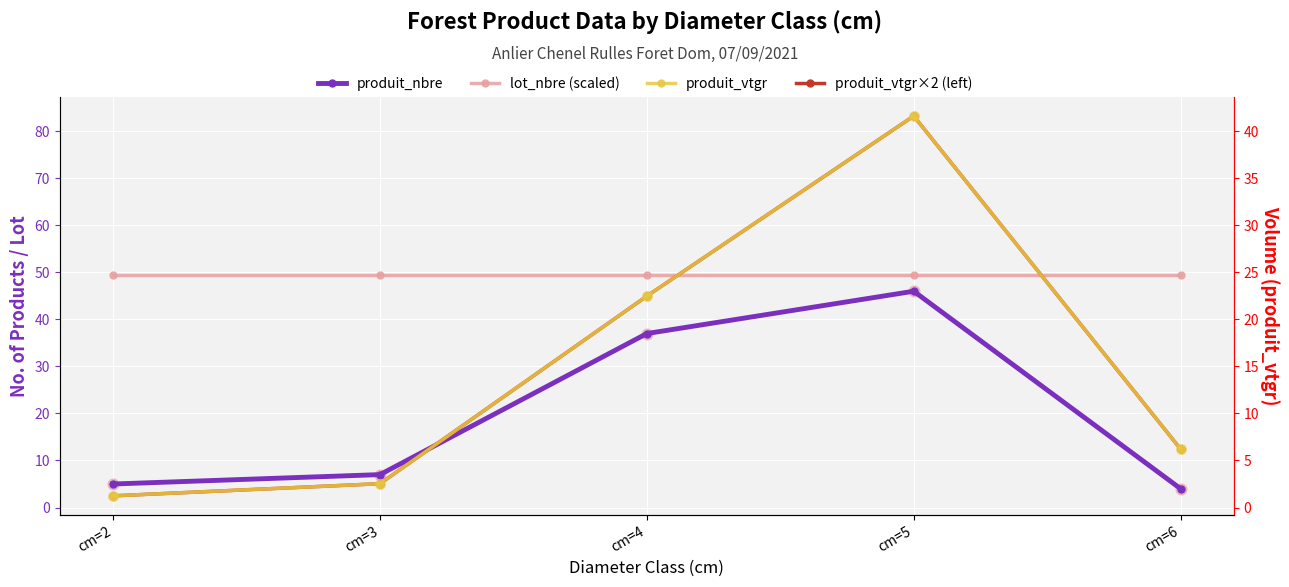

Which series has the largest total across all categories?

lot_nbre (scaled)